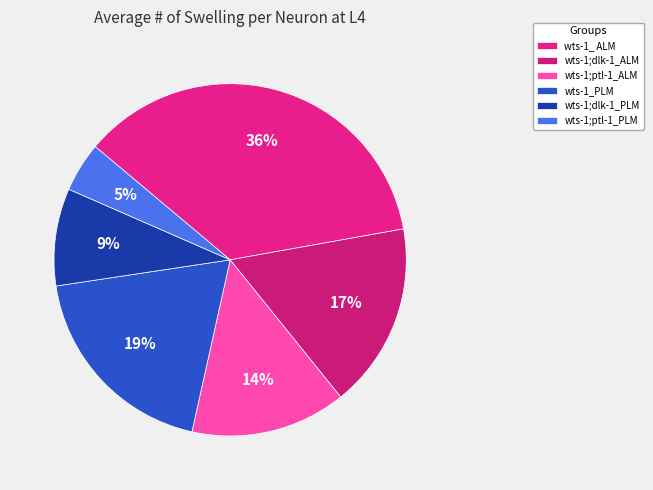

Is it true that wts-1_ ALM is 42% of the pie?

False